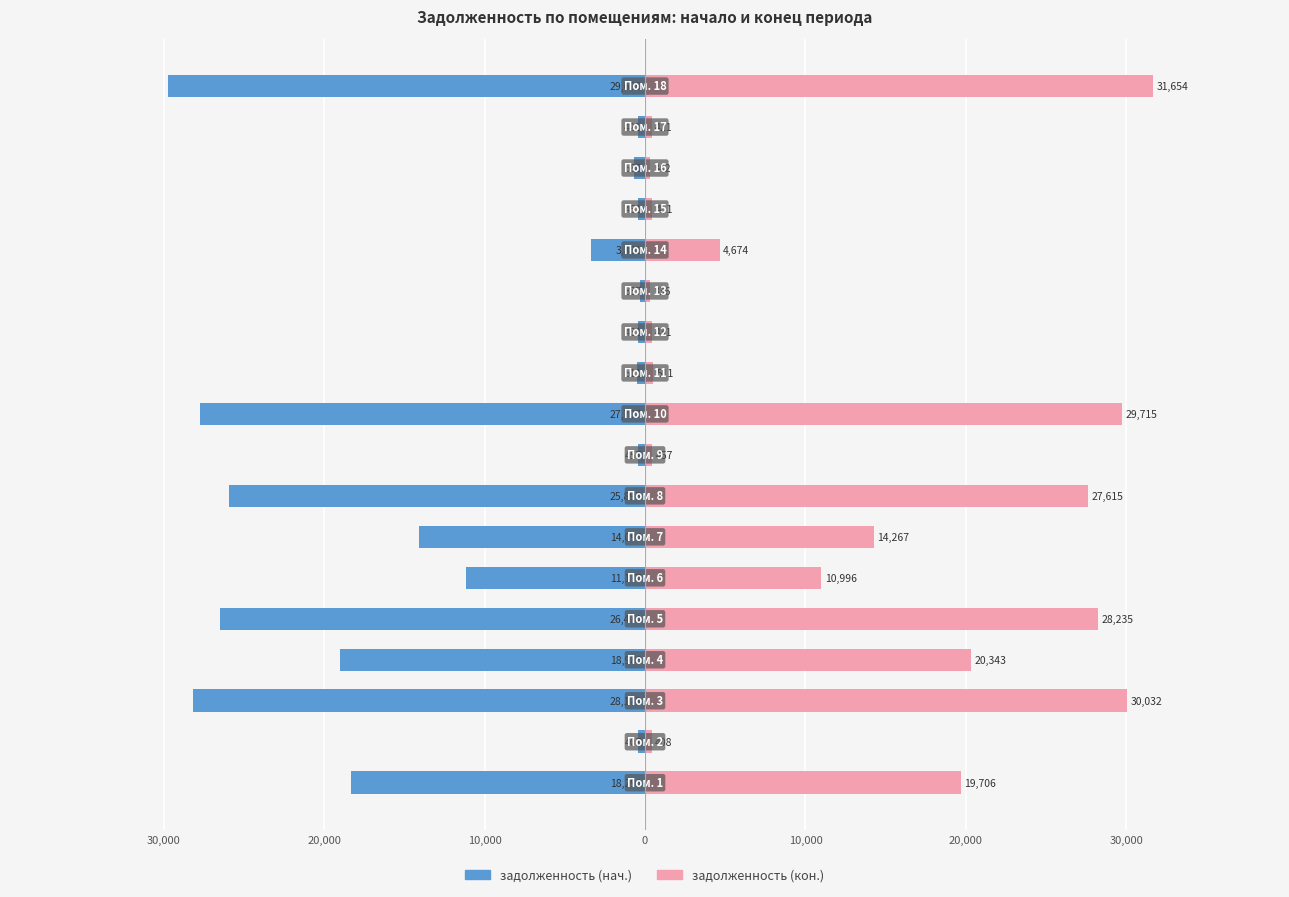

Are the bars horizontal?

Yes